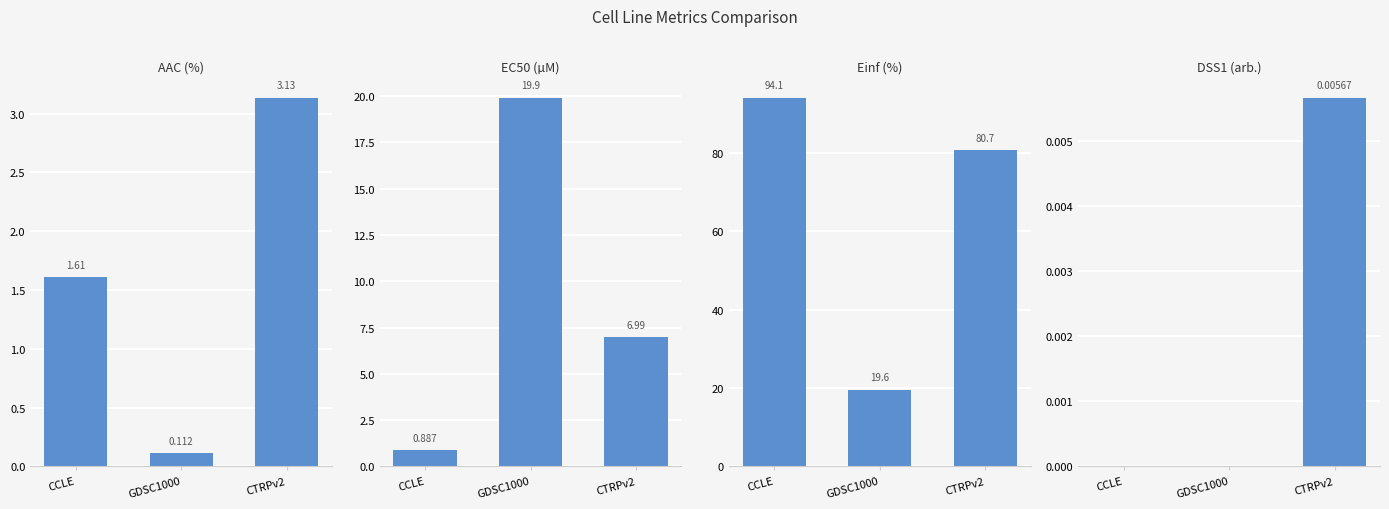

Reading right to left, extract all data points from this chart.

AAC (%): 3.1	0.1	1.6
EC50 (µM): 7.0	19.9	0.9
Einf (%): 80.7	19.6	94.1
DSS1 (arb.): 0.0	0.0	0.0